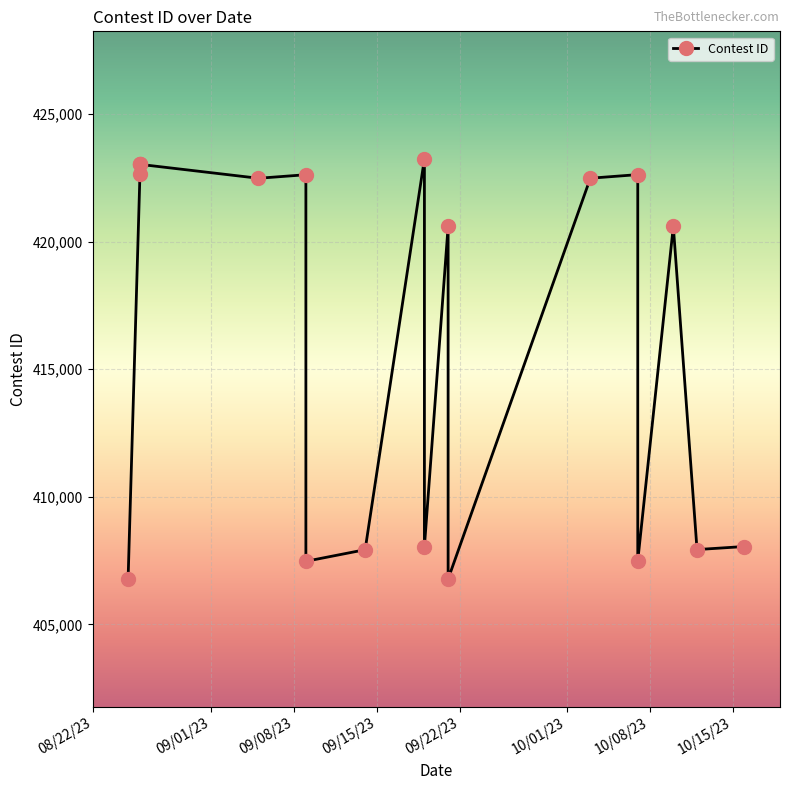

What is the label of the 3rd point from the left?

8/26/23